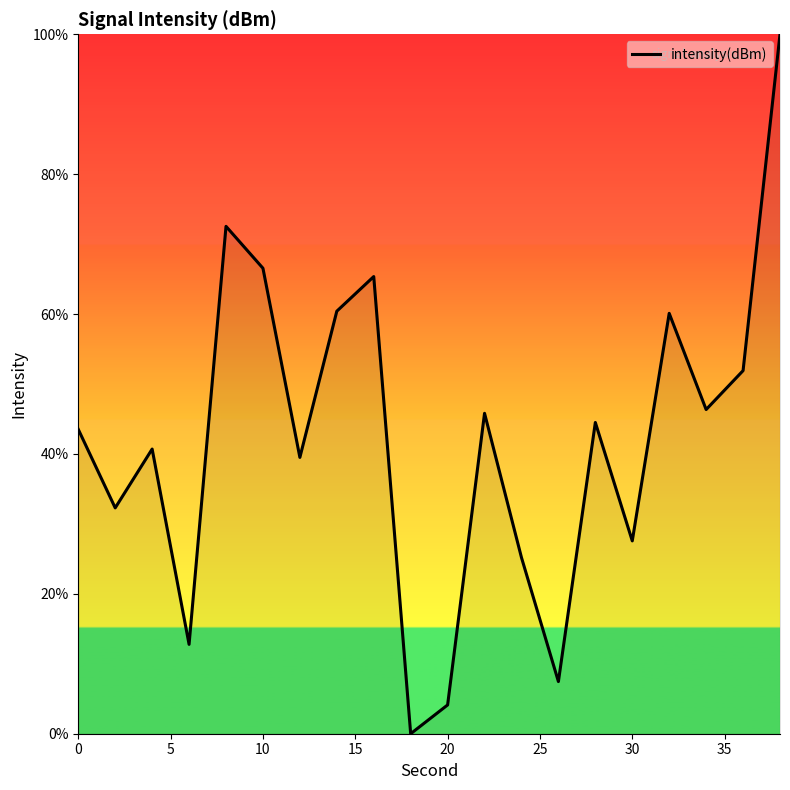

How many lines are shown in the chart?

1